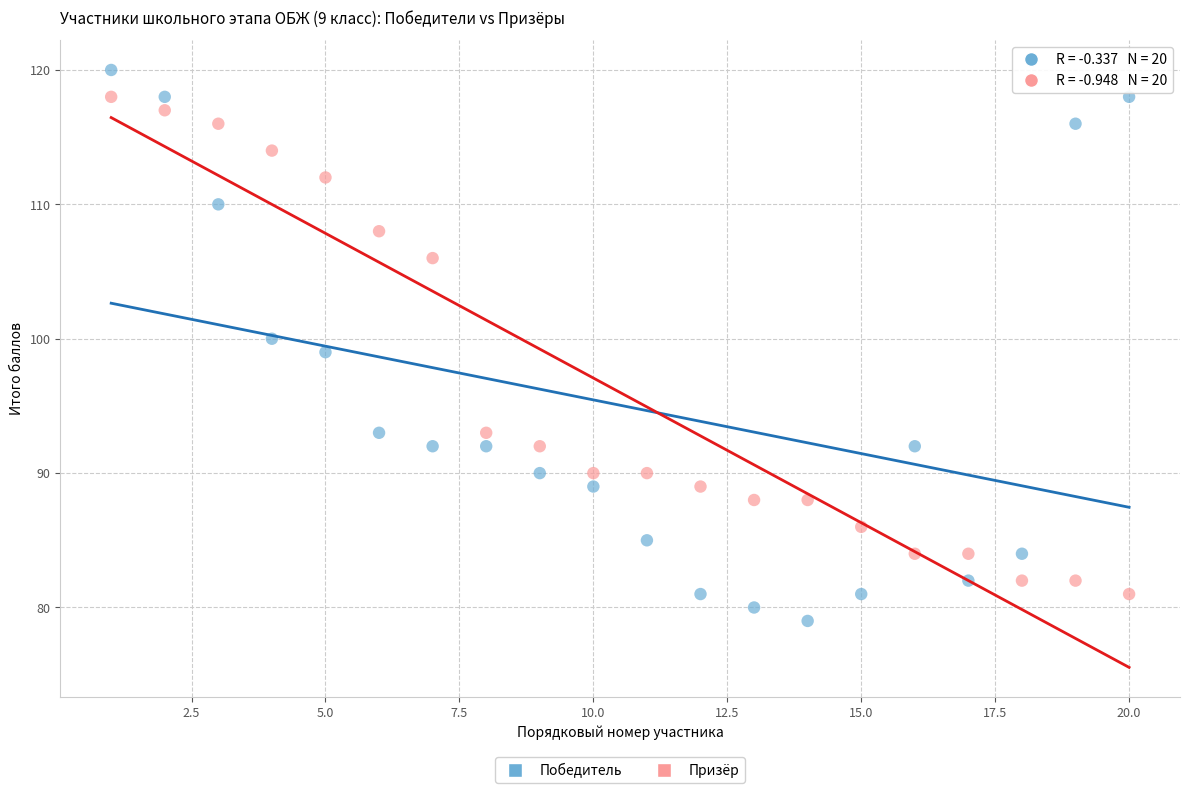

Across all data points, what is the range of X values (max minus min)?

19